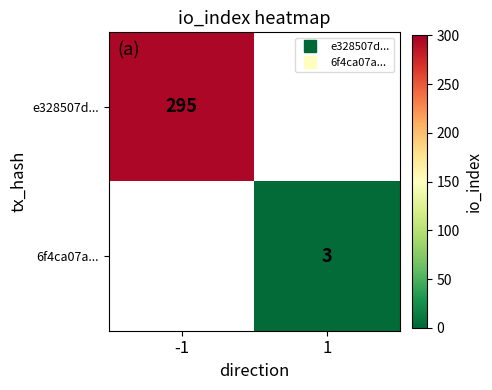

At 1, list the series in order from largest to smallest.

e328507d..., 6f4ca07a...